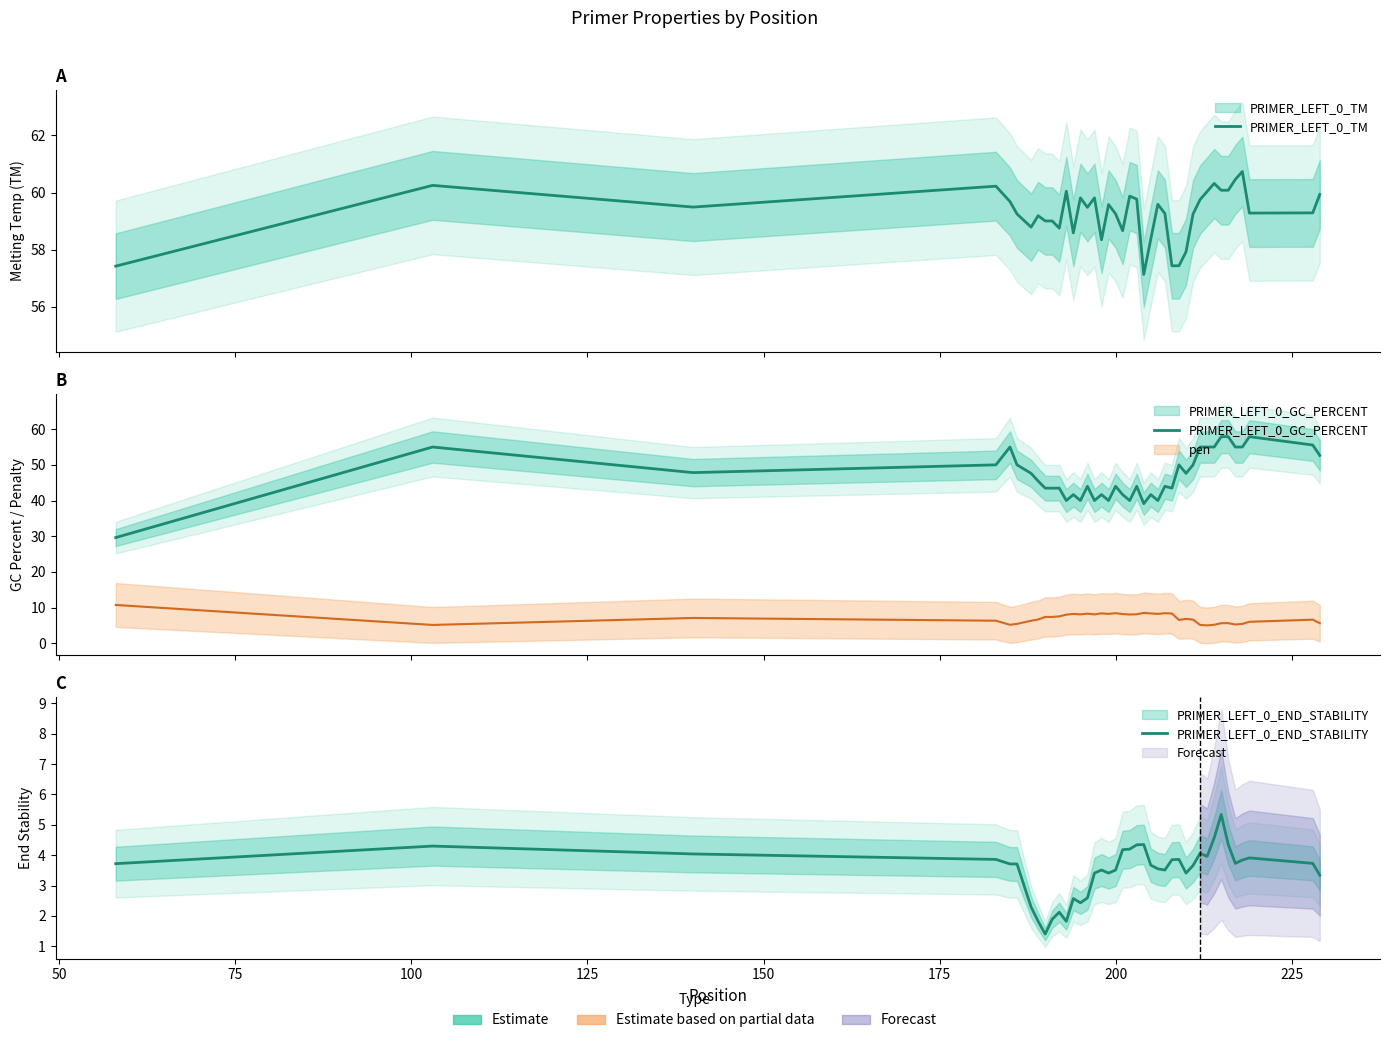

What is the value of the PRIMER_LEFT_0_END_STABILITY point at the 15th from the left?

2.6